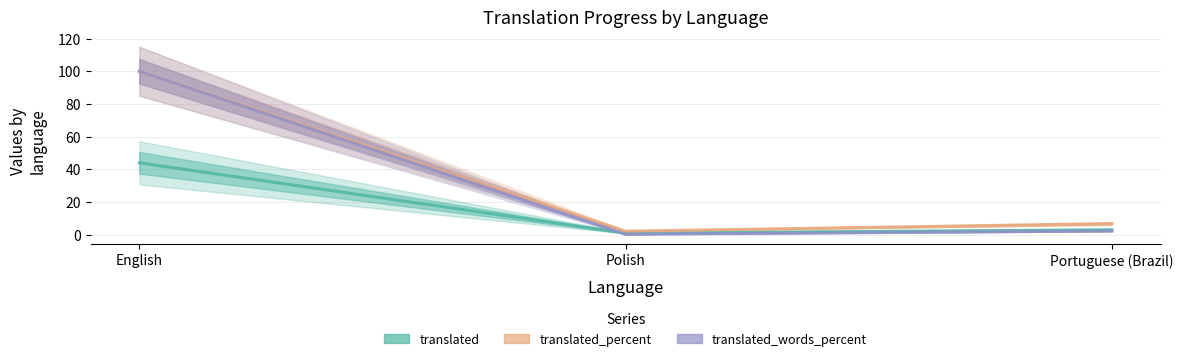

What is the maximum value shown in the chart?

100.0